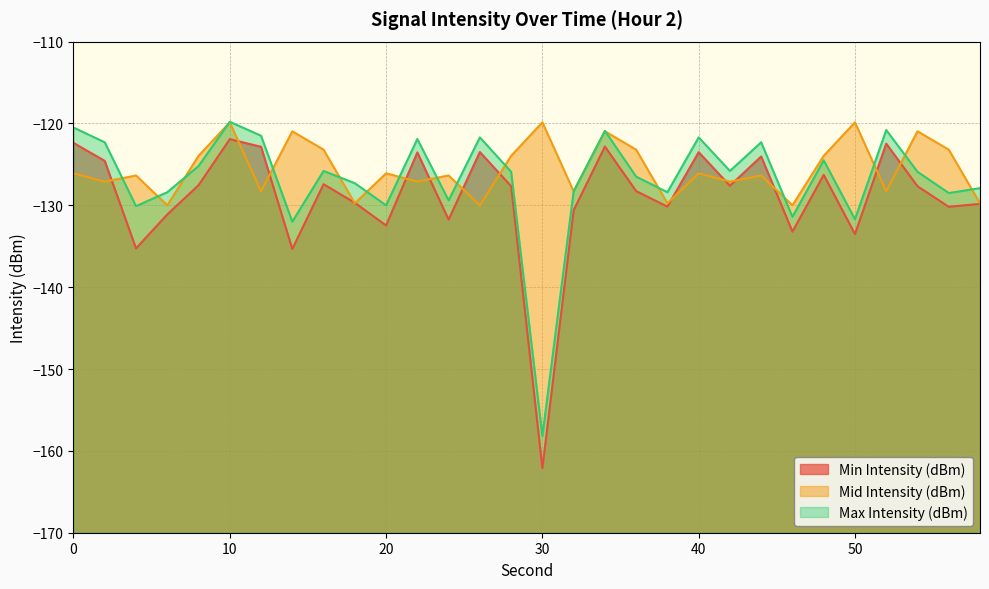

Reading left to right, extract all data points from this chart.

Min Intensity (dBm): 0=-122.4	2=-124.6	4=-135.3	6=-131.1	8=-127.5	10=-121.9	12=-122.8	14=-135.3	16=-127.4	18=-129.7	20=-132.5	22=-123.5	24=-131.7	26=-123.5	28=-127.7	30=-162.1	32=-130.6	34=-122.8	36=-128.3	38=-130.2	40=-123.5	42=-127.6	44=-124.0	46=-133.2	48=-126.3	50=-133.5	52=-122.5	54=-127.7	56=-130.2	58=-129.8
Mid Intensity (dBm): 0=-126.1	2=-127.1	4=-126.4	6=-130.0	8=-124.0	10=-119.9	12=-128.3	14=-121.0	16=-123.2	18=-129.8	20=-126.1	22=-127.1	24=-126.4	26=-130.0	28=-124.0	30=-119.9	32=-128.3	34=-121.0	36=-123.2	38=-129.8	40=-126.1	42=-127.1	44=-126.4	46=-130.0	48=-124.0	50=-119.9	52=-128.3	54=-121.0	56=-123.2	58=-129.8
Max Intensity (dBm): 0=-120.5	2=-122.3	4=-130.1	6=-128.4	8=-125.2	10=-119.8	12=-121.5	14=-132.0	16=-125.8	18=-127.3	20=-130.0	22=-121.9	24=-129.4	26=-121.7	28=-125.9	30=-158.2	32=-128.3	34=-120.9	36=-126.5	38=-128.4	40=-121.7	42=-125.8	44=-122.3	46=-131.4	48=-124.5	50=-131.7	52=-120.8	54=-125.9	56=-128.5	58=-127.9